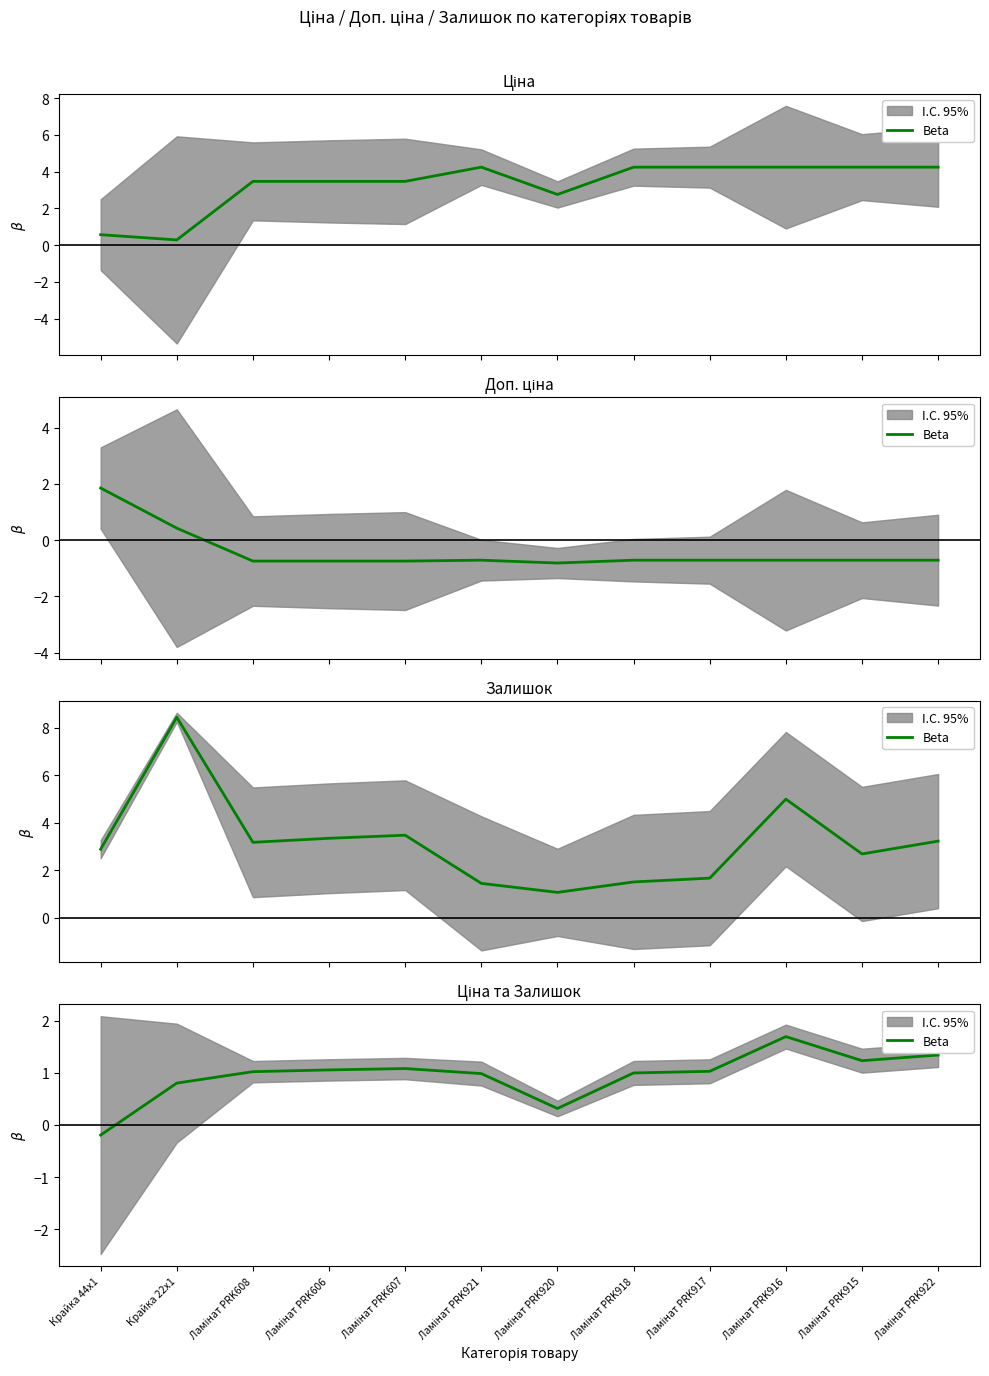

Rank the categories by value from lowest to highest.

Крайка 44x1, Ламінат PRK920, Крайка 22x1, Ламінат PRK921, Ламінат PRK918, Ламінат PRK608, Ламінат PRK917, Ламінат PRK606, Ламінат PRK607, Ламінат PRK915, Ламінат PRK922, Ламінат PRK916